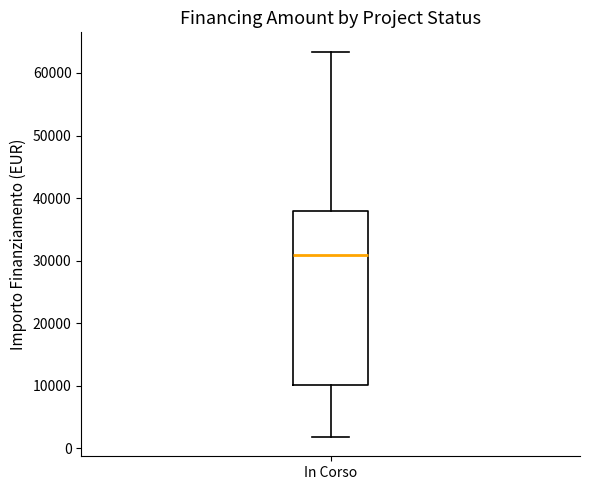

Transcribe this box plot: give where the median line is, the range the box spans, and where the two whiskers end, as read against the y-axis. The values are not printed on the chart, so give them approximately, as read against the axis.

median 31000, box 10000 to 38000, whiskers 2000 to 63000